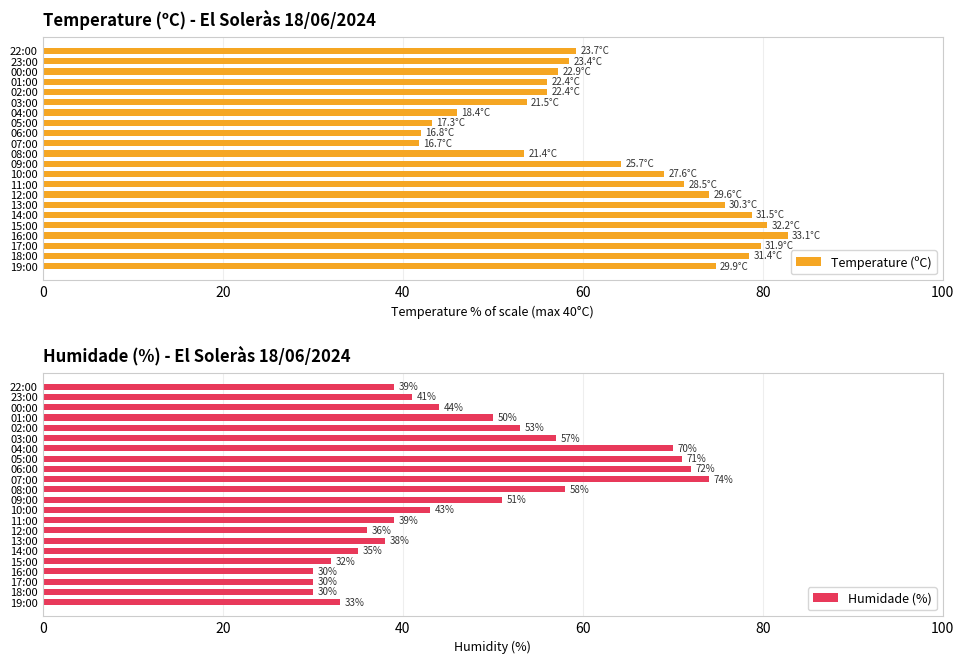

True or false: Temperature (ºC) has a value of 87.1 at 02:00.

False